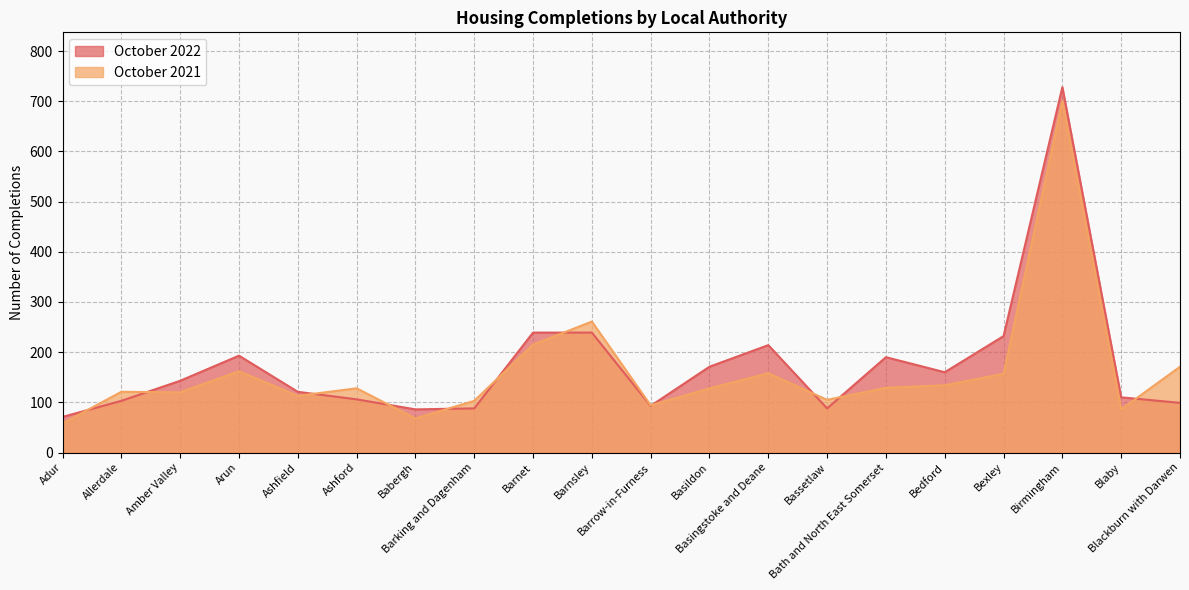

What are all the series names shown in the legend?

October 2022, October 2021